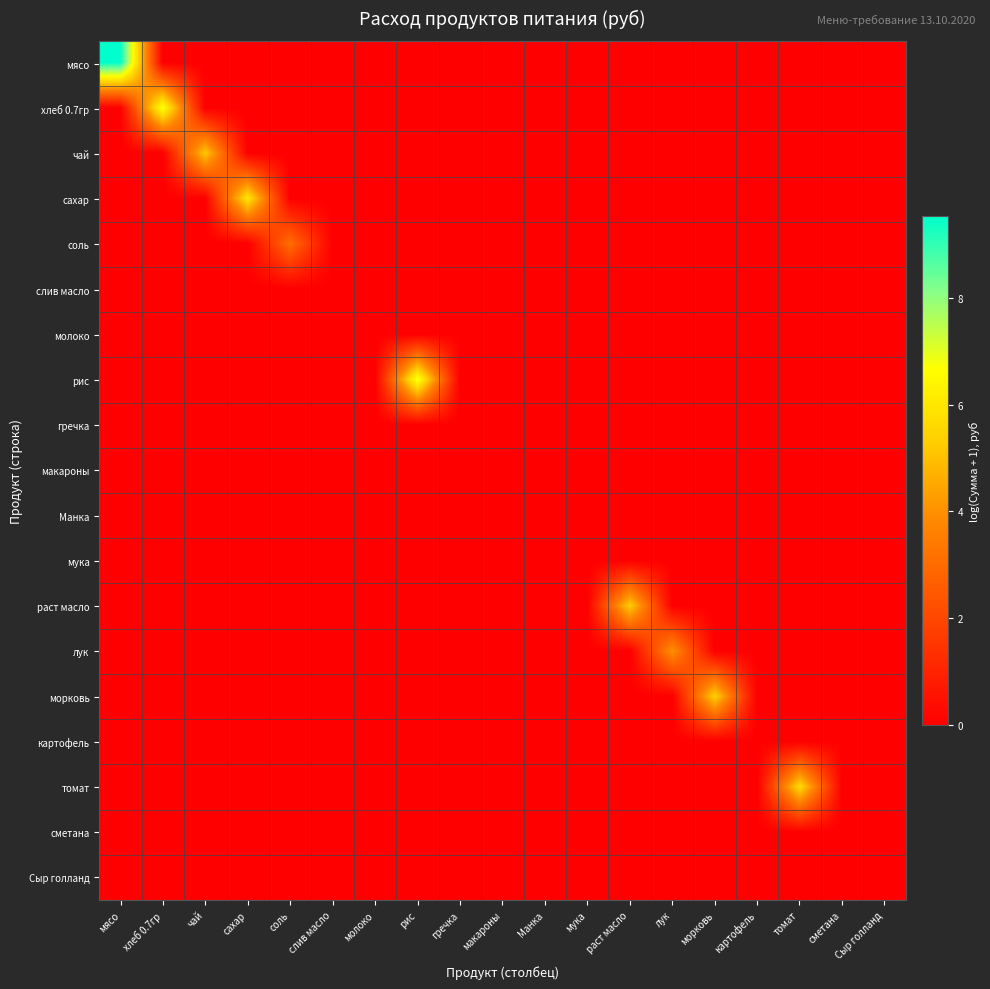

Reading left to right, list all the values displayed in this chart.

мясо: мясо=9.5	хлеб 0.7гр=0.0	чай=0.0	сахар=0.0	соль=0.0	слив масло=0.0	молоко=0.0	рис=0.0	гречка=0.0	макароны=0.0	Манка=0.0	мука=0.0	раст масло=0.0	лук=0.0	морковь=0.0	картофель=0.0	томат=0.0	сметана=0.0	Сыр голланд=0.0
хлеб 0.7гр: мясо=0.0	хлеб 0.7гр=6.8	чай=0.0	сахар=0.0	соль=0.0	слив масло=0.0	молоко=0.0	рис=0.0	гречка=0.0	макароны=0.0	Манка=0.0	мука=0.0	раст масло=0.0	лук=0.0	морковь=0.0	картофель=0.0	томат=0.0	сметана=0.0	Сыр голланд=0.0
чай: мясо=0.0	хлеб 0.7гр=0.0	чай=5.2	сахар=0.0	соль=0.0	слив масло=0.0	молоко=0.0	рис=0.0	гречка=0.0	макароны=0.0	Манка=0.0	мука=0.0	раст масло=0.0	лук=0.0	морковь=0.0	картофель=0.0	томат=0.0	сметана=0.0	Сыр голланд=0.0
сахар: мясо=0.0	хлеб 0.7гр=0.0	чай=0.0	сахар=6.0	соль=0.0	слив масло=0.0	молоко=0.0	рис=0.0	гречка=0.0	макароны=0.0	Манка=0.0	мука=0.0	раст масло=0.0	лук=0.0	морковь=0.0	картофель=0.0	томат=0.0	сметана=0.0	Сыр голланд=0.0
соль: мясо=0.0	хлеб 0.7гр=0.0	чай=0.0	сахар=0.0	соль=3.1	слив масло=0.0	молоко=0.0	рис=0.0	гречка=0.0	макароны=0.0	Манка=0.0	мука=0.0	раст масло=0.0	лук=0.0	морковь=0.0	картофель=0.0	томат=0.0	сметана=0.0	Сыр голланд=0.0
слив масло: мясо=0.0	хлеб 0.7гр=0.0	чай=0.0	сахар=0.0	соль=0.0	слив масло=0.0	молоко=0.0	рис=0.0	гречка=0.0	макароны=0.0	Манка=0.0	мука=0.0	раст масло=0.0	лук=0.0	морковь=0.0	картофель=0.0	томат=0.0	сметана=0.0	Сыр голланд=0.0
молоко: мясо=0.0	хлеб 0.7гр=0.0	чай=0.0	сахар=0.0	соль=0.0	слив масло=0.0	молоко=0.0	рис=0.0	гречка=0.0	макароны=0.0	Манка=0.0	мука=0.0	раст масло=0.0	лук=0.0	морковь=0.0	картофель=0.0	томат=0.0	сметана=0.0	Сыр голланд=0.0
рис: мясо=0.0	хлеб 0.7гр=0.0	чай=0.0	сахар=0.0	соль=0.0	слив масло=0.0	молоко=0.0	рис=6.9	гречка=0.0	макароны=0.0	Манка=0.0	мука=0.0	раст масло=0.0	лук=0.0	морковь=0.0	картофель=0.0	томат=0.0	сметана=0.0	Сыр голланд=0.0
гречка: мясо=0.0	хлеб 0.7гр=0.0	чай=0.0	сахар=0.0	соль=0.0	слив масло=0.0	молоко=0.0	рис=0.0	гречка=0.0	макароны=0.0	Манка=0.0	мука=0.0	раст масло=0.0	лук=0.0	морковь=0.0	картофель=0.0	томат=0.0	сметана=0.0	Сыр голланд=0.0
макароны: мясо=0.0	хлеб 0.7гр=0.0	чай=0.0	сахар=0.0	соль=0.0	слив масло=0.0	молоко=0.0	рис=0.0	гречка=0.0	макароны=0.0	Манка=0.0	мука=0.0	раст масло=0.0	лук=0.0	морковь=0.0	картофель=0.0	томат=0.0	сметана=0.0	Сыр голланд=0.0
Манка: мясо=0.0	хлеб 0.7гр=0.0	чай=0.0	сахар=0.0	соль=0.0	слив масло=0.0	молоко=0.0	рис=0.0	гречка=0.0	макароны=0.0	Манка=0.0	мука=0.0	раст масло=0.0	лук=0.0	морковь=0.0	картофель=0.0	томат=0.0	сметана=0.0	Сыр голланд=0.0
мука: мясо=0.0	хлеб 0.7гр=0.0	чай=0.0	сахар=0.0	соль=0.0	слив масло=0.0	молоко=0.0	рис=0.0	гречка=0.0	макароны=0.0	Манка=0.0	мука=0.0	раст масло=0.0	лук=0.0	морковь=0.0	картофель=0.0	томат=0.0	сметана=0.0	Сыр голланд=0.0
раст масло: мясо=0.0	хлеб 0.7гр=0.0	чай=0.0	сахар=0.0	соль=0.0	слив масло=0.0	молоко=0.0	рис=0.0	гречка=0.0	макароны=0.0	Манка=0.0	мука=0.0	раст масло=5.3	лук=0.0	морковь=0.0	картофель=0.0	томат=0.0	сметана=0.0	Сыр голланд=0.0
лук: мясо=0.0	хлеб 0.7гр=0.0	чай=0.0	сахар=0.0	соль=0.0	слив масло=0.0	молоко=0.0	рис=0.0	гречка=0.0	макароны=0.0	Манка=0.0	мука=0.0	раст масло=0.0	лук=4.0	морковь=0.0	картофель=0.0	томат=0.0	сметана=0.0	Сыр голланд=0.0
морковь: мясо=0.0	хлеб 0.7гр=0.0	чай=0.0	сахар=0.0	соль=0.0	слив масло=0.0	молоко=0.0	рис=0.0	гречка=0.0	макароны=0.0	Манка=0.0	мука=0.0	раст масло=0.0	лук=0.0	морковь=5.4	картофель=0.0	томат=0.0	сметана=0.0	Сыр голланд=0.0
картофель: мясо=0.0	хлеб 0.7гр=0.0	чай=0.0	сахар=0.0	соль=0.0	слив масло=0.0	молоко=0.0	рис=0.0	гречка=0.0	макароны=0.0	Манка=0.0	мука=0.0	раст масло=0.0	лук=0.0	морковь=0.0	картофель=0.0	томат=0.0	сметана=0.0	Сыр голланд=0.0
томат: мясо=0.0	хлеб 0.7гр=0.0	чай=0.0	сахар=0.0	соль=0.0	слив масло=0.0	молоко=0.0	рис=0.0	гречка=0.0	макароны=0.0	Манка=0.0	мука=0.0	раст масло=0.0	лук=0.0	морковь=0.0	картофель=0.0	томат=5.7	сметана=0.0	Сыр голланд=0.0
сметана: мясо=0.0	хлеб 0.7гр=0.0	чай=0.0	сахар=0.0	соль=0.0	слив масло=0.0	молоко=0.0	рис=0.0	гречка=0.0	макароны=0.0	Манка=0.0	мука=0.0	раст масло=0.0	лук=0.0	морковь=0.0	картофель=0.0	томат=0.0	сметана=0.0	Сыр голланд=0.0
Сыр голланд: мясо=0.0	хлеб 0.7гр=0.0	чай=0.0	сахар=0.0	соль=0.0	слив масло=0.0	молоко=0.0	рис=0.0	гречка=0.0	макароны=0.0	Манка=0.0	мука=0.0	раст масло=0.0	лук=0.0	морковь=0.0	картофель=0.0	томат=0.0	сметана=0.0	Сыр голланд=0.0